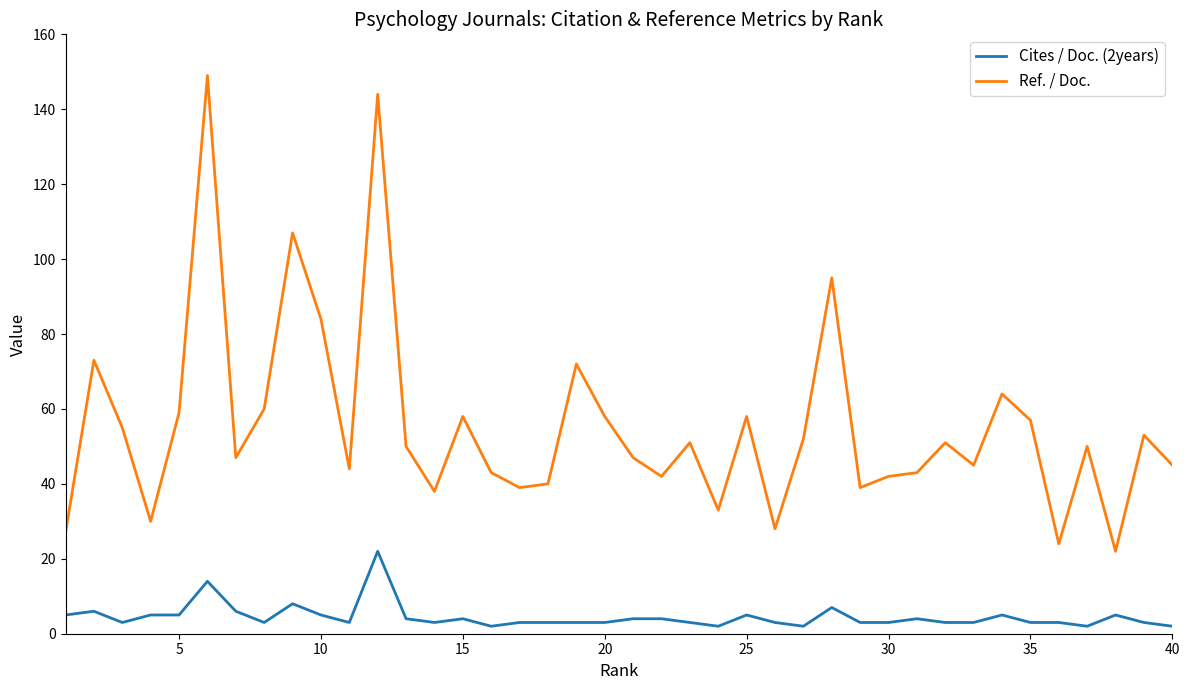

How many lines are shown in the chart?

2